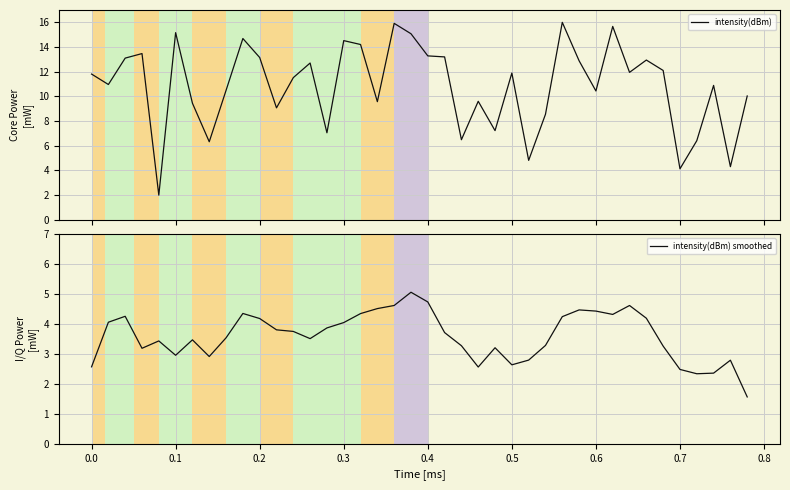

How many interior local peaks does the intensity(dBm) smoothed series have?

9